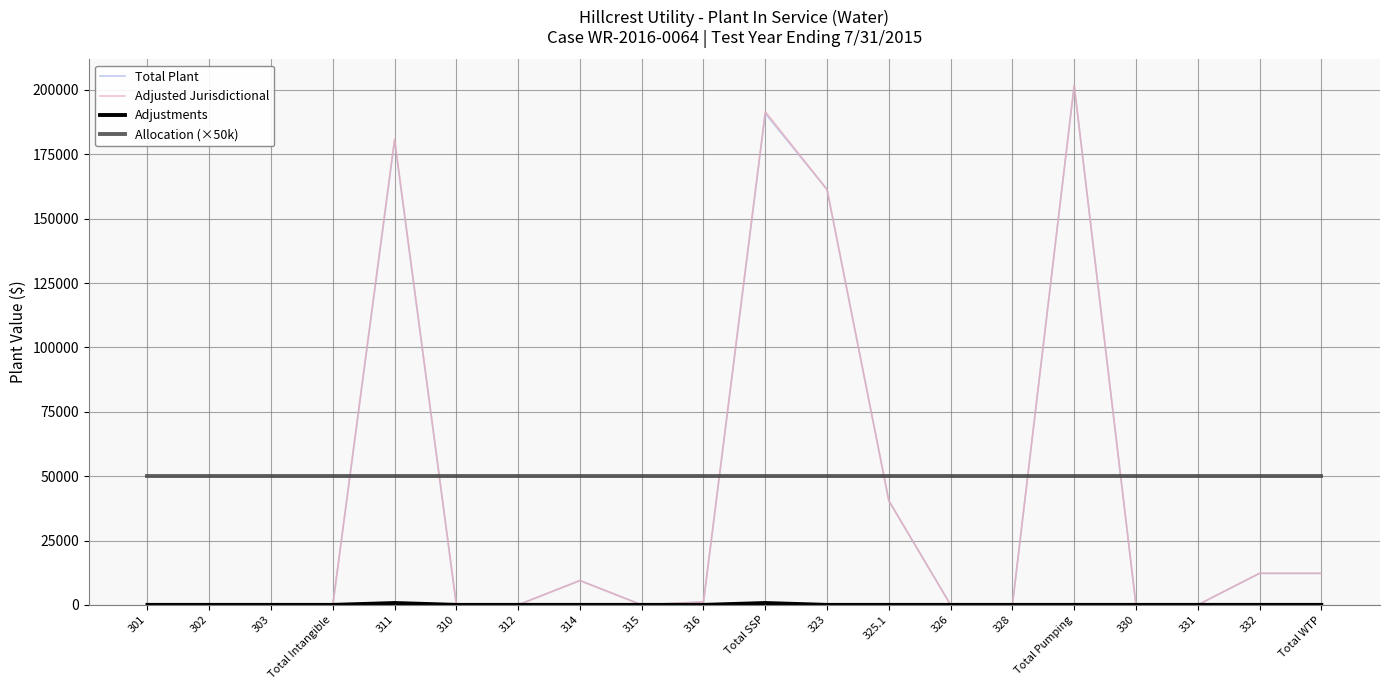

What is the maximum value shown in the chart?

201761